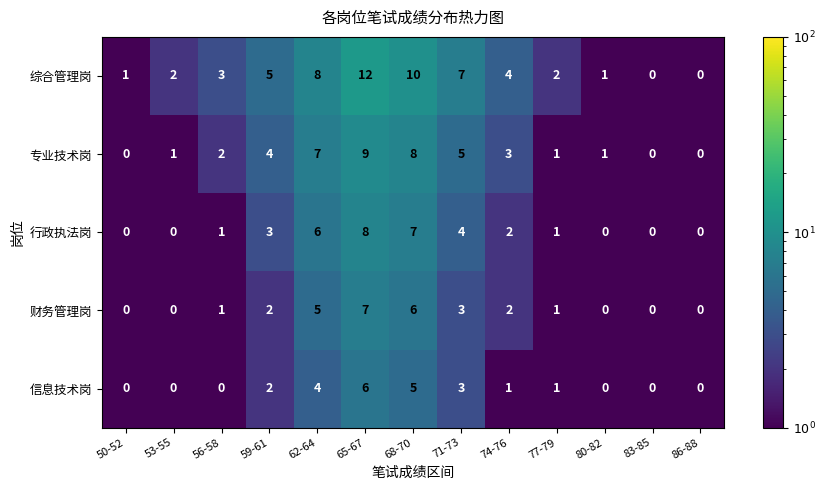

Which series has the largest total across all categories?

综合管理岗